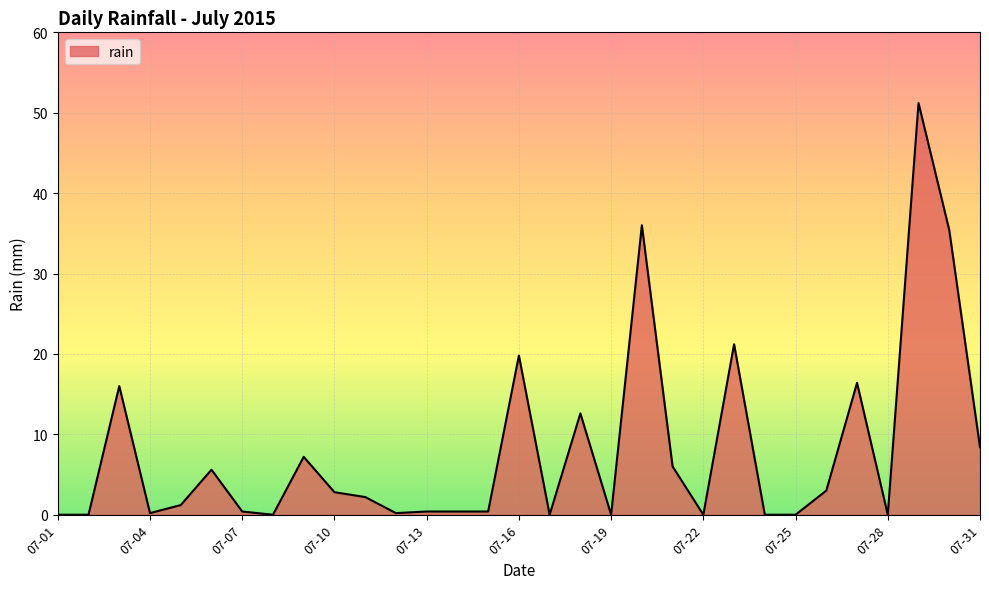

What is the maximum value shown in the chart?

51.2